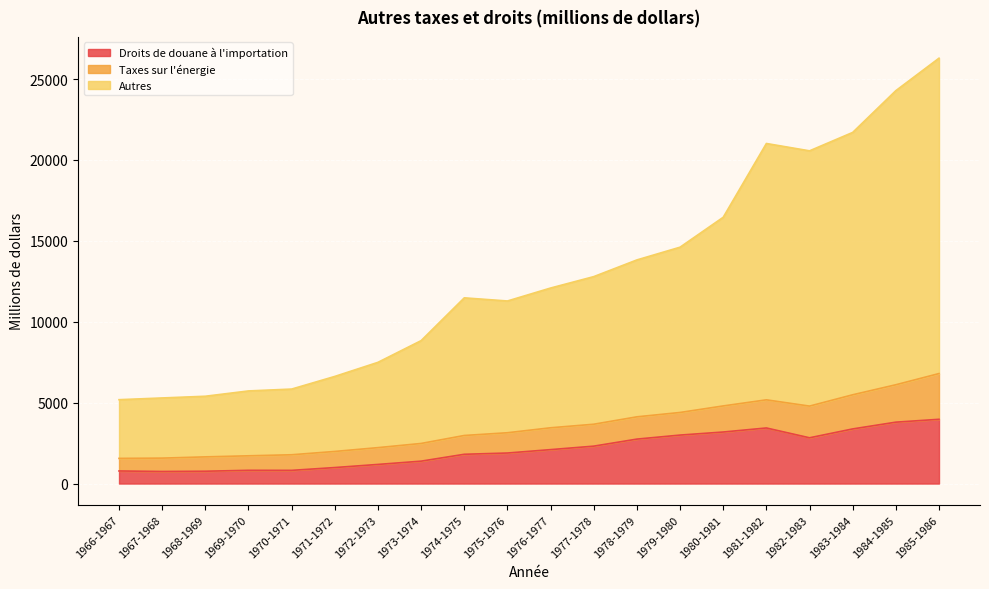

Is it true that Droits de douane à l'importation equals 4397 at 1979-1980?

False